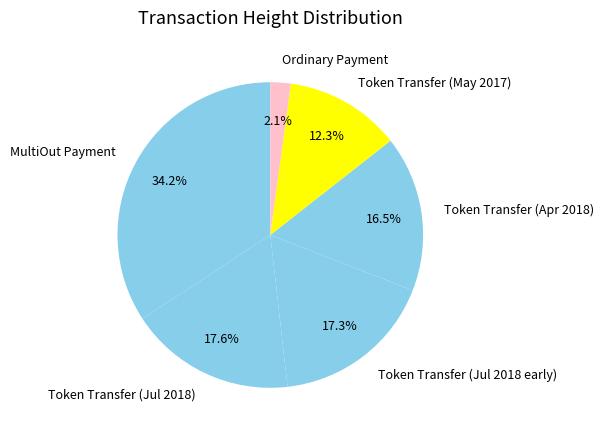

What portion of the pie excludes MultiOut Payment?

65.8%